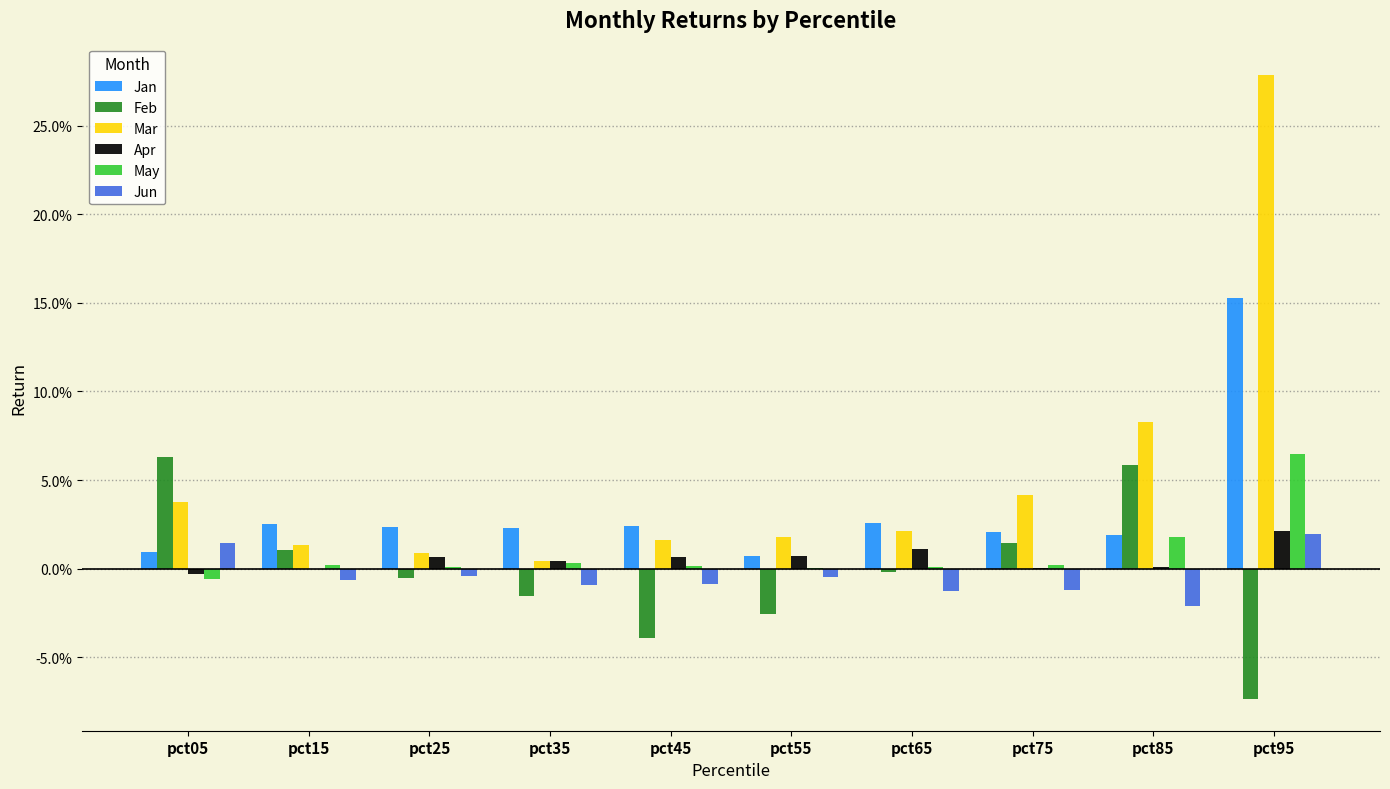

Is it true that Jun equals -0.0 at pct25?

False